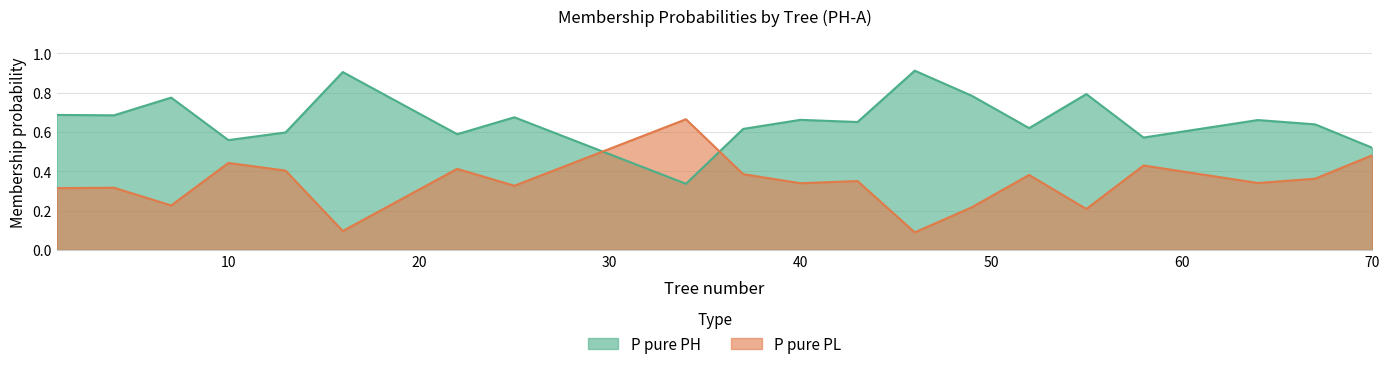

List the series in order of their peak value, lowest first.

P pure PH, P pure PL